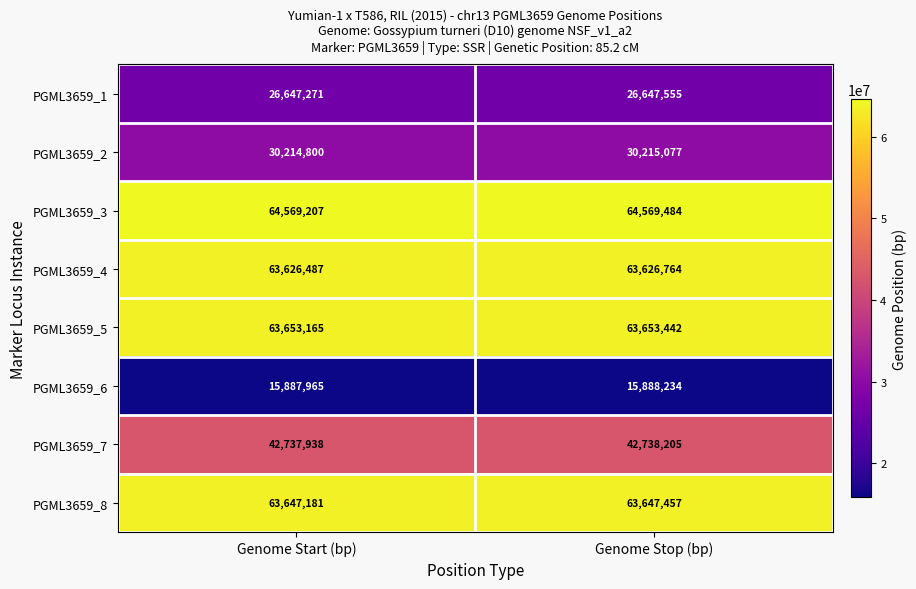

Where is PGML3659_3 nearest to the value 64569345?

Genome Start (bp)